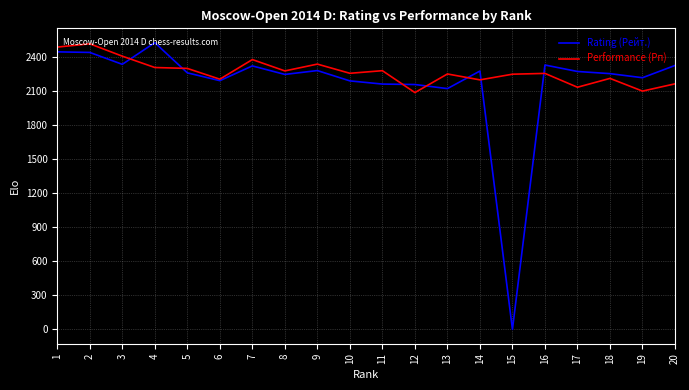

The Performance (Рп) series shows 1083 at 13. True or false?

False